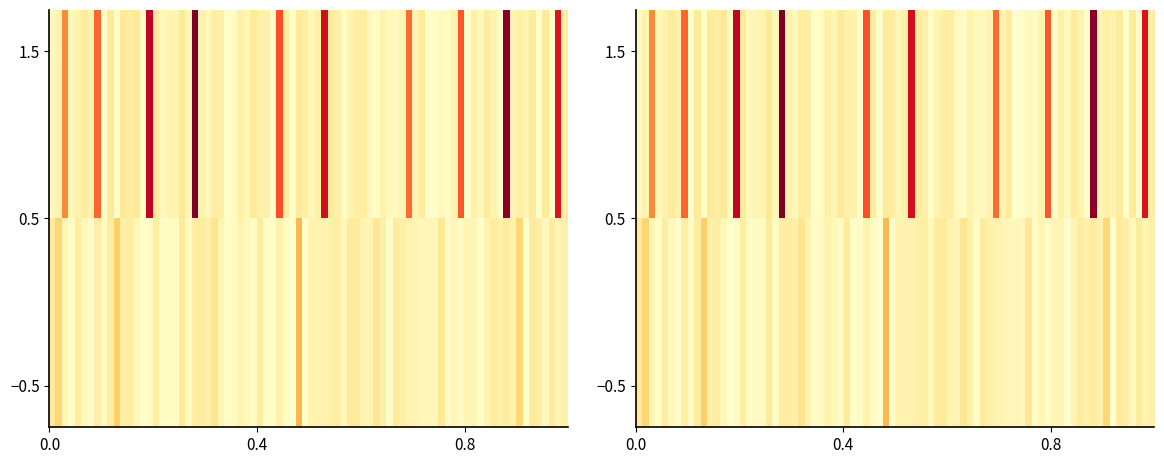

What is the sum of all 8771c1299fb64d36c8935df14c28414fc4b5446 values?

222